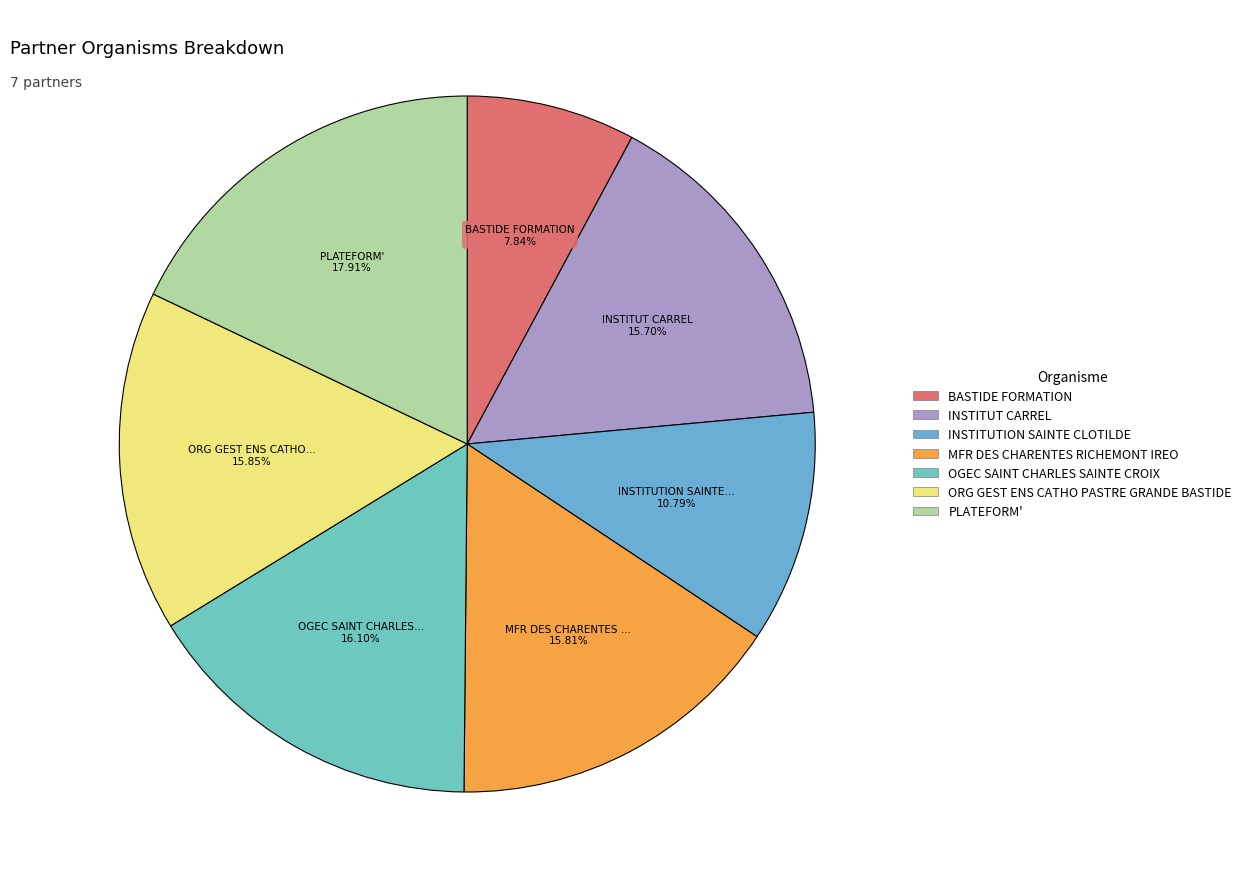

To the nearest percent, what portion does OGEC SAINT CHARLES SAINTE CROIX represent?

16%